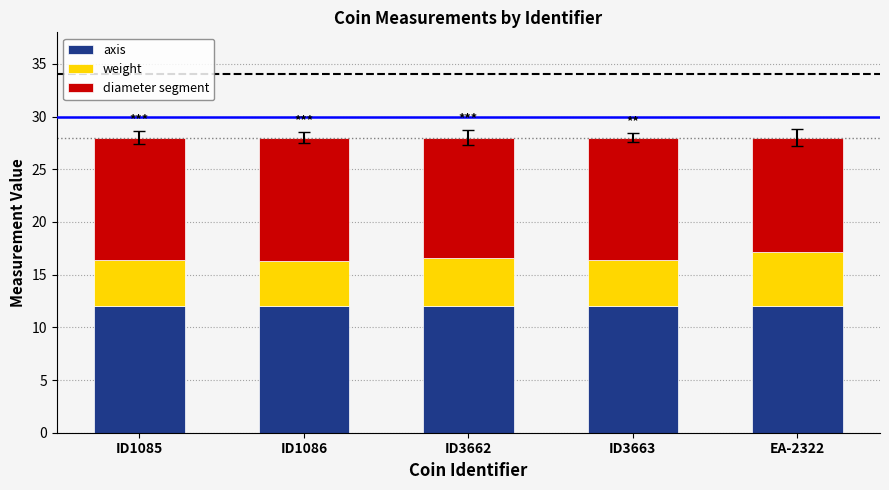

What is the total value across all series at ID3663?

28.0